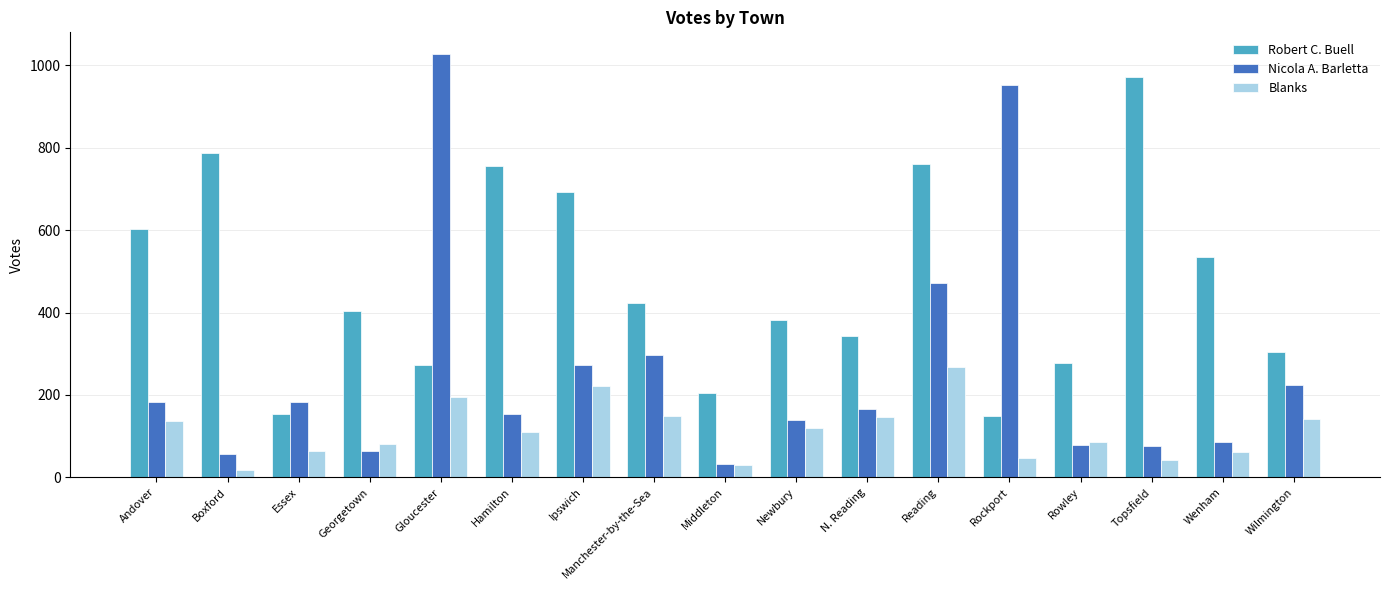

What is the spread (max minus min) of values at Topsfield?

930